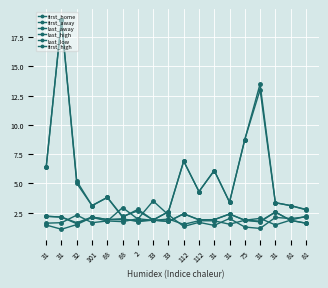

Where is the first local minimum for last_low?

101